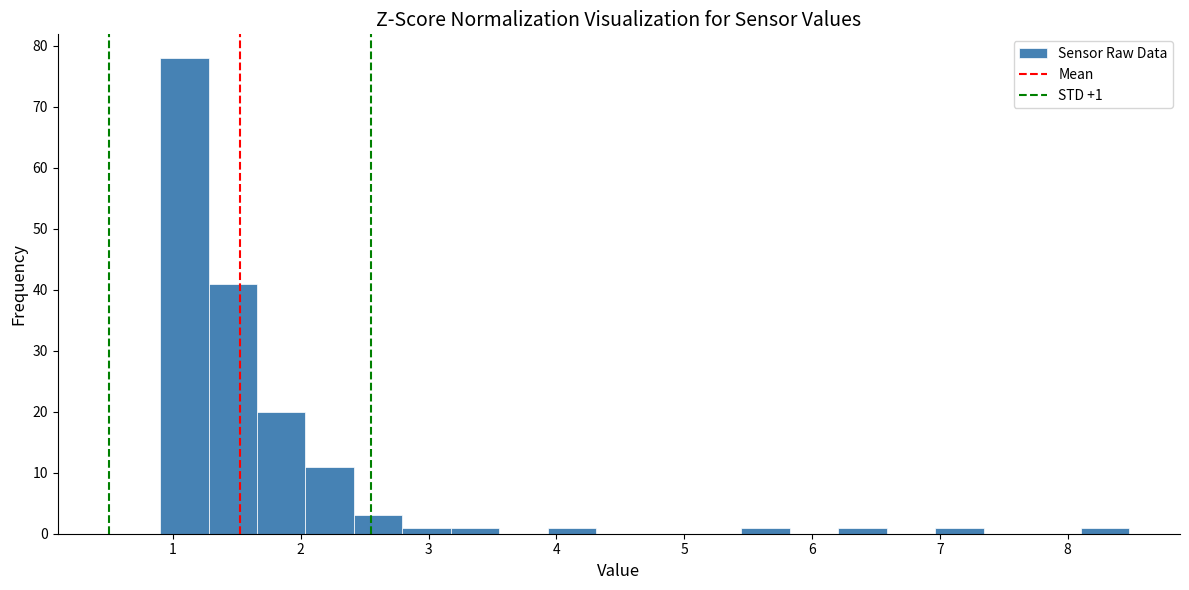

Read against the x-axis, roughly where is the centre of the tallest bar?

1.1